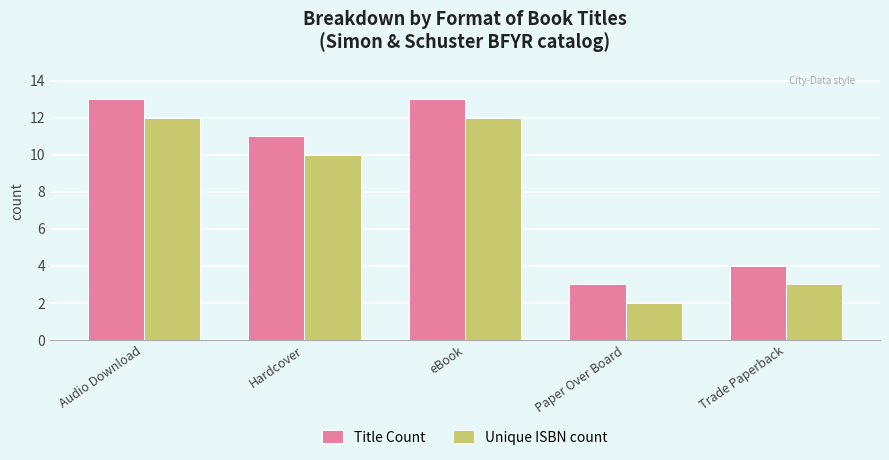

Does the chart contain stacked bars?

No